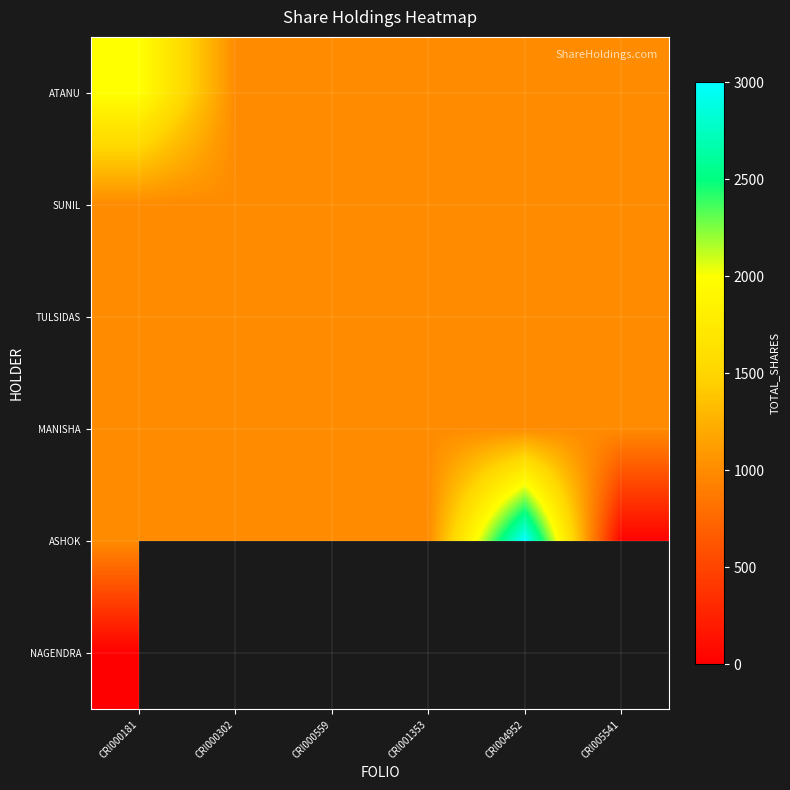

At how many categories does at least one series exceed 1271?

2